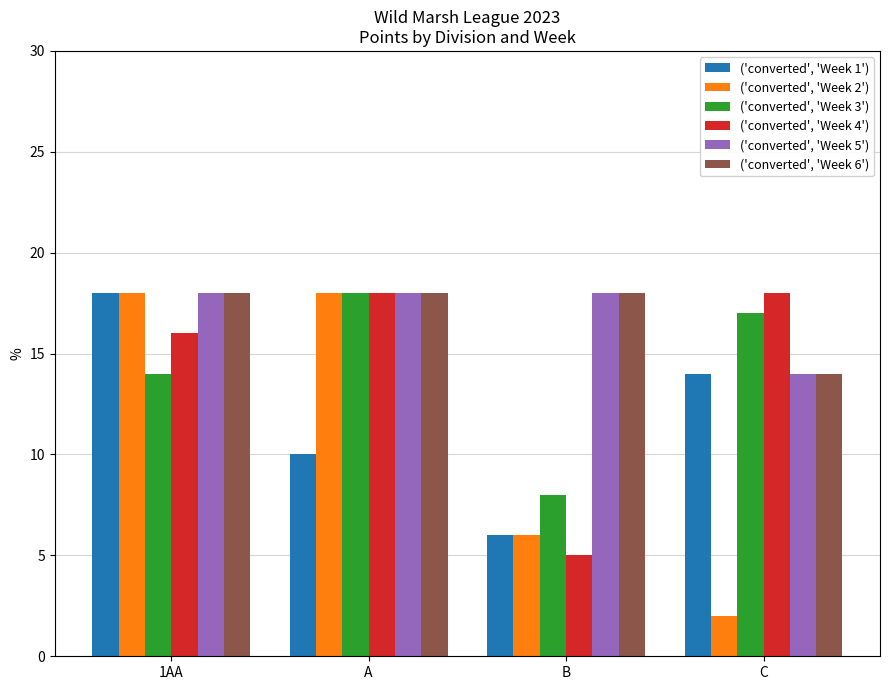

What is the difference between the maximum and minimum values in the ('converted', 'Week 3') series?

10